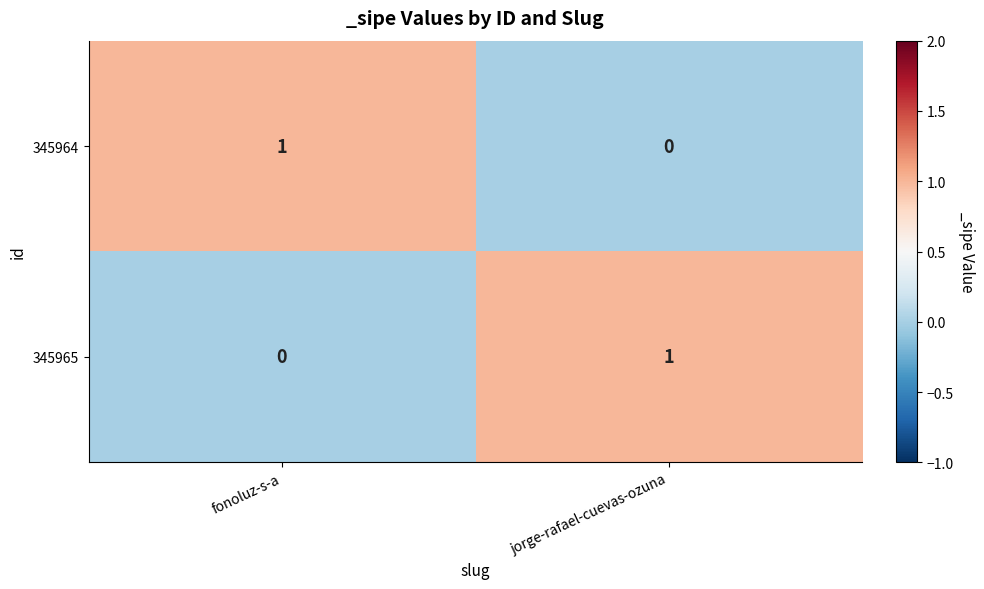

Reading right to left, list all the values displayed in this chart.

345964: 0	1
345965: 1	0